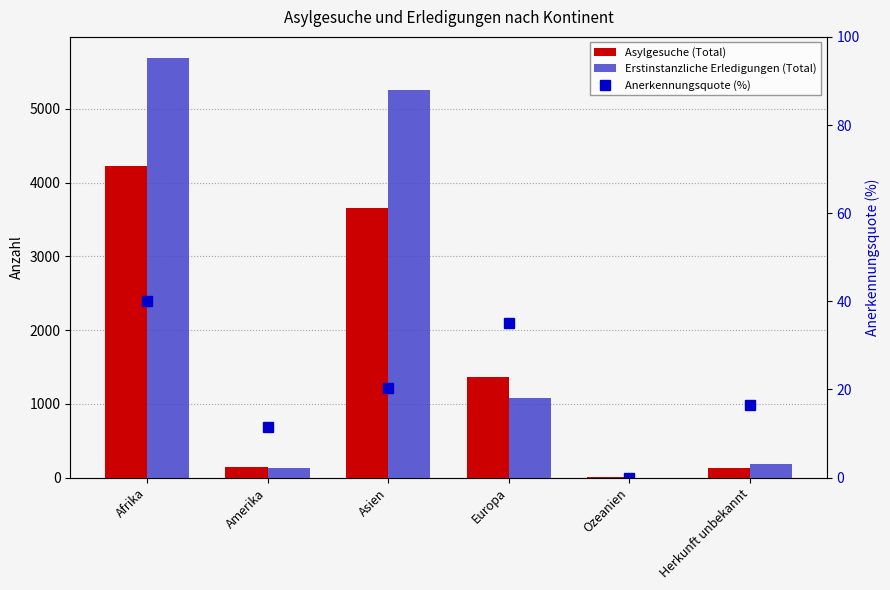

Reading left to right, what are all the values shown in this chart?

Asylgesuche (Total): 4220.0	144.0	3662.0	1362.0	2.0	132.0
Erstinstanzliche Erledigungen (Total): 5691.0	126.0	5251.0	1085.0	1.0	186.0
Anerkennungsquote (%): 40.0	11.4	20.3	35.1	0.0	16.6